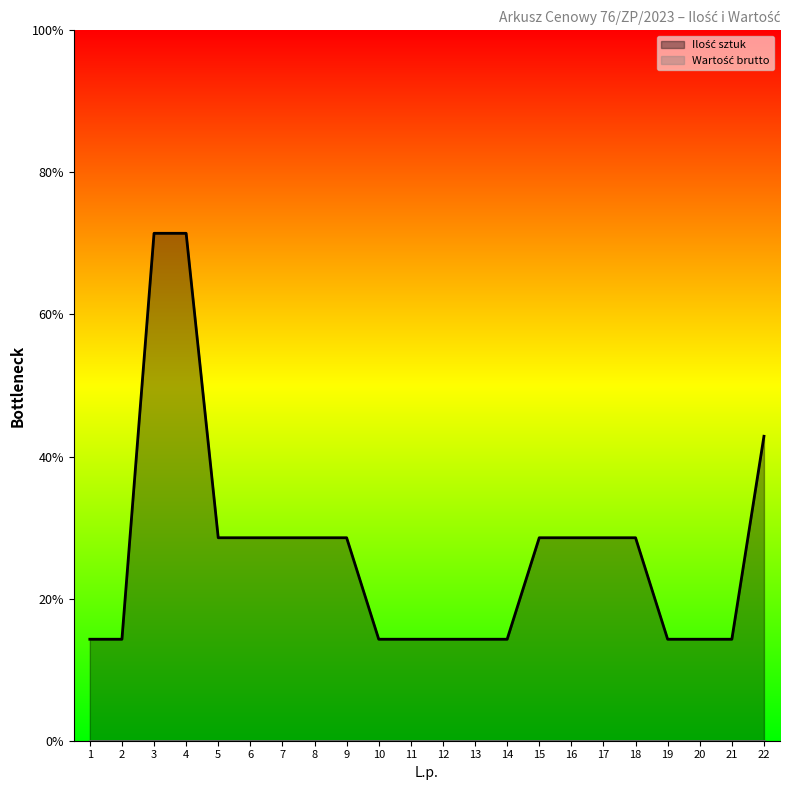

True or false: Wartość brutto and Ilość sztuk cross at least once.

False